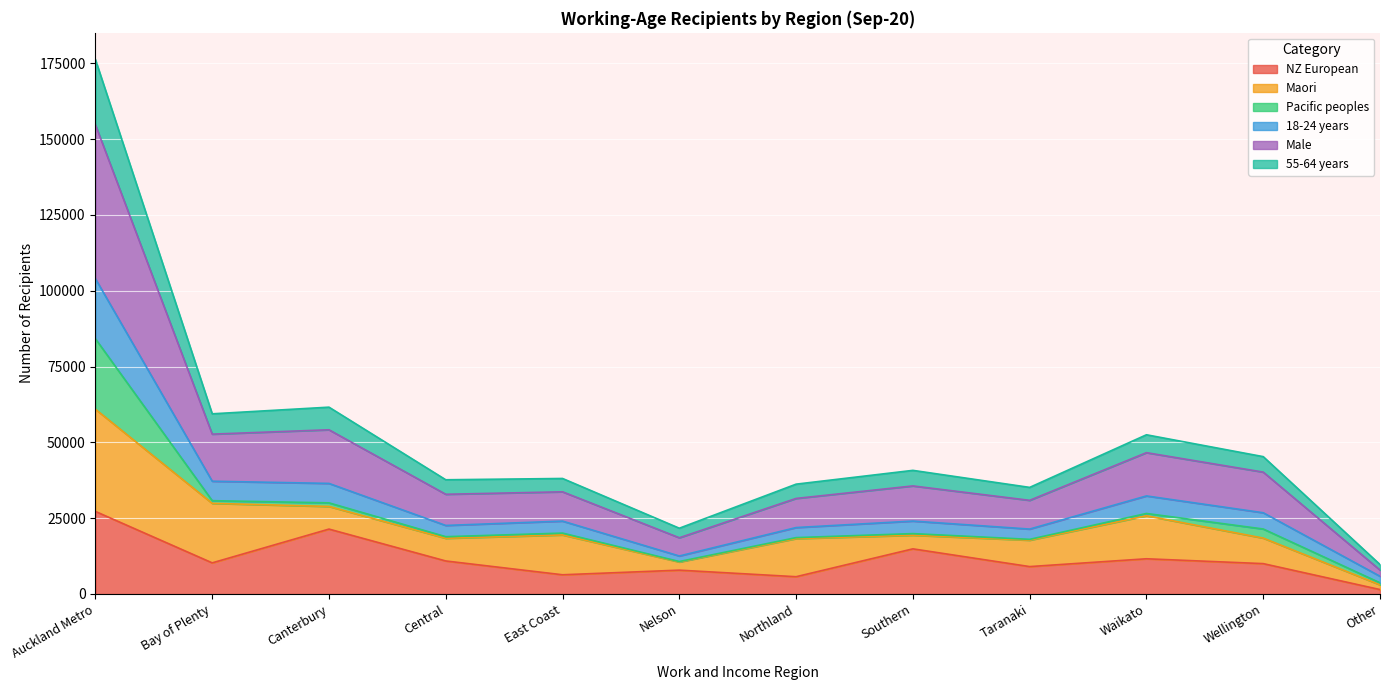

What is the average value of the NZ European series?

11364